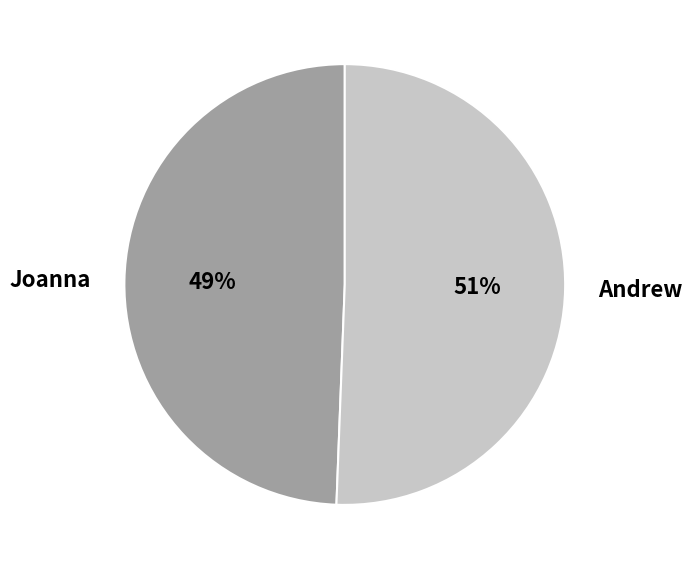

Which slice is the largest?

Andrew